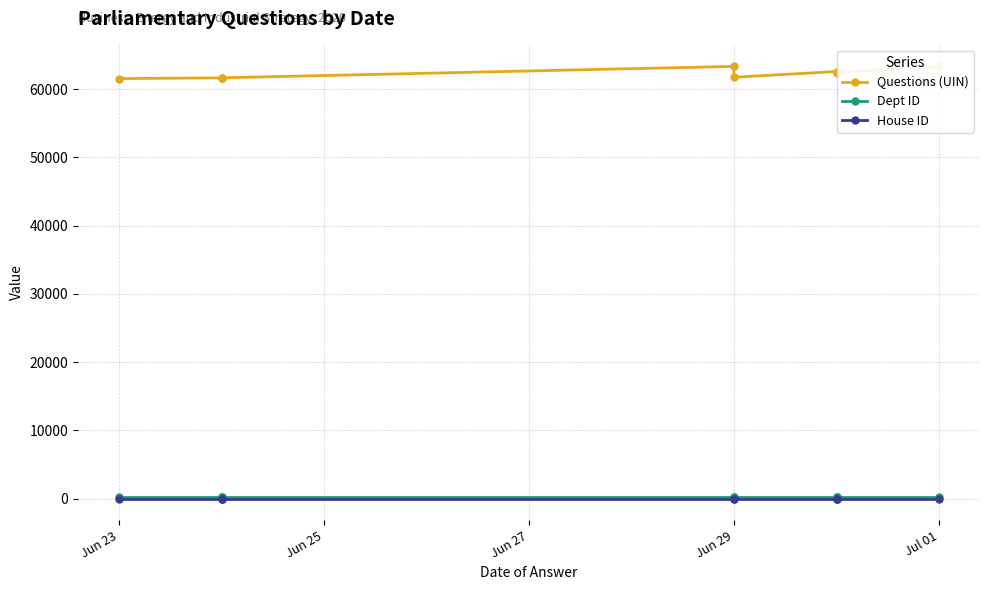

True or false: Dept ID and Questions (UIN) cross at least once.

False